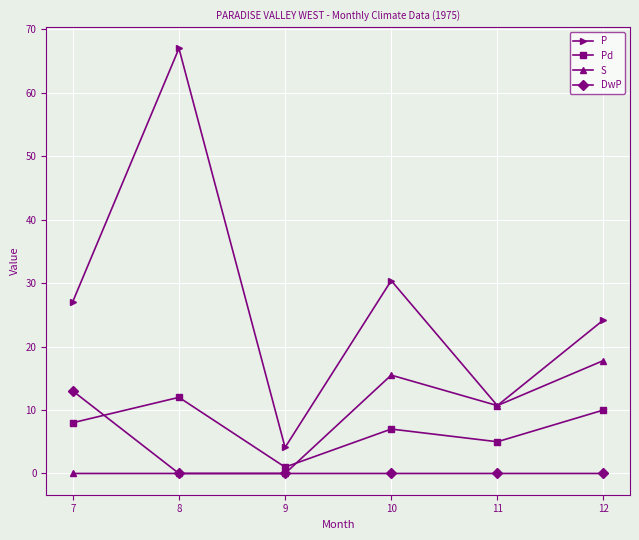

Count the number of categories in the chart.

6